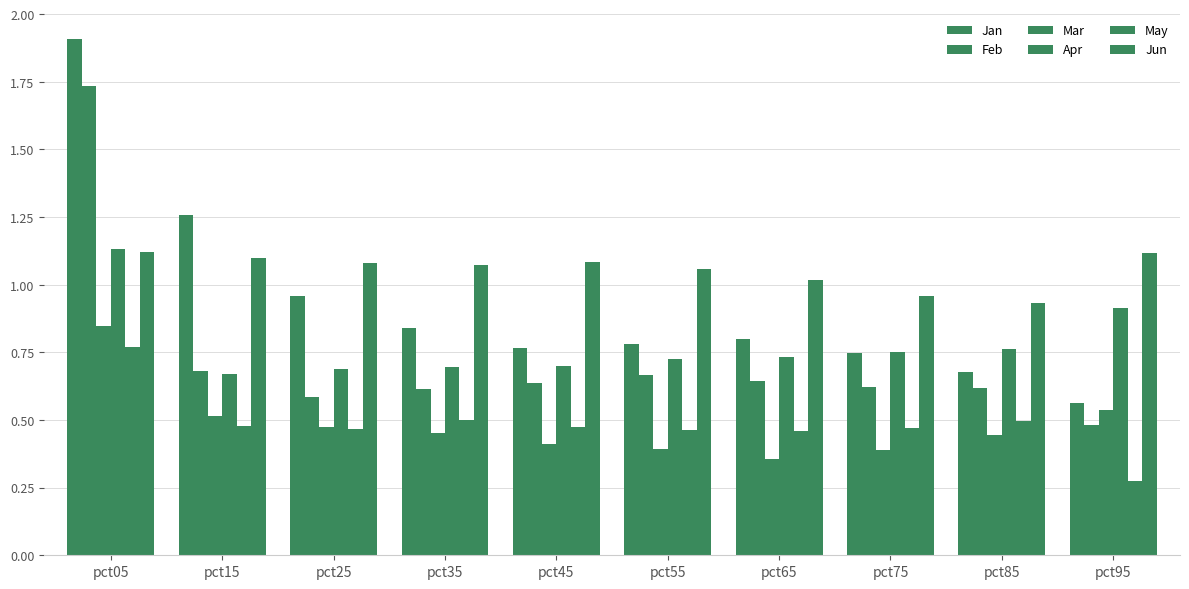

What is the difference between the maximum and minimum values in the Jan series?

1.3